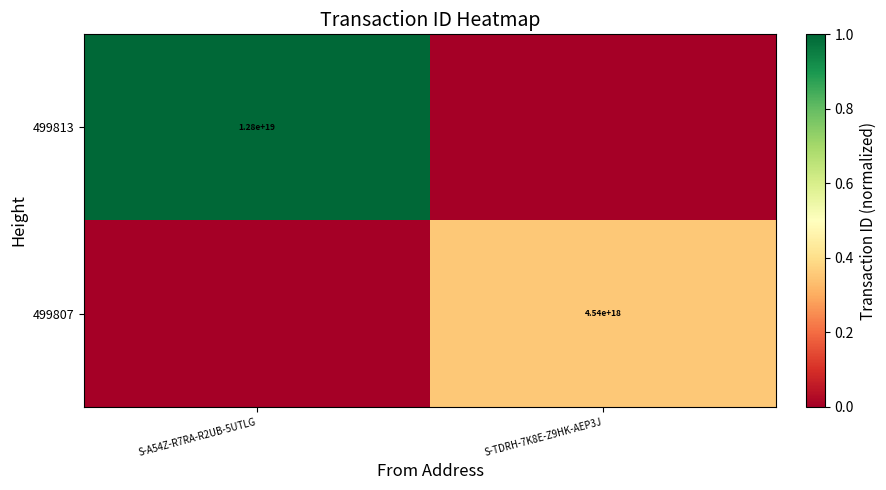

The 499813 series shows 0.6 at S-A54Z-R7RA-R2UB-5UTLG. True or false?

False